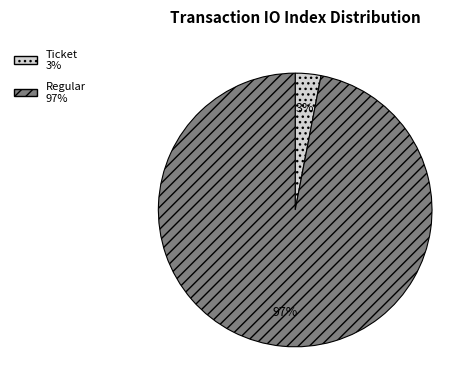

To the nearest percent, what is the average slice percentage?

50%